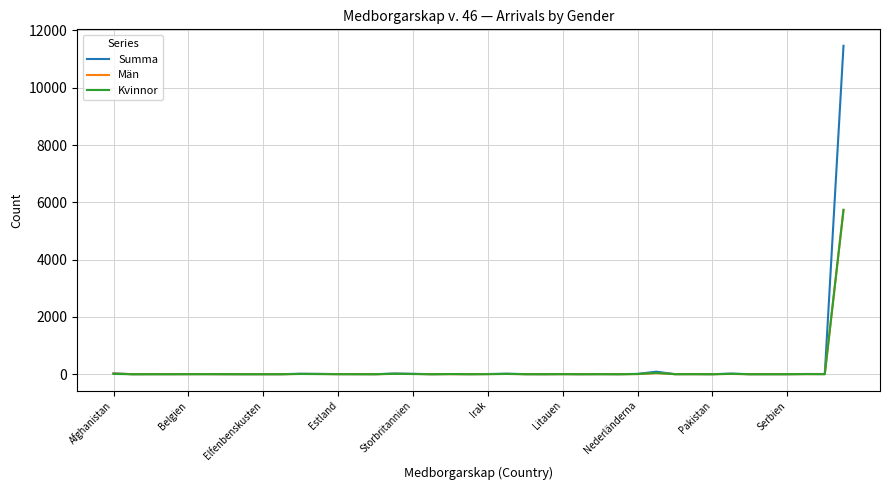

Which series has the largest range (max minus min)?

Summa